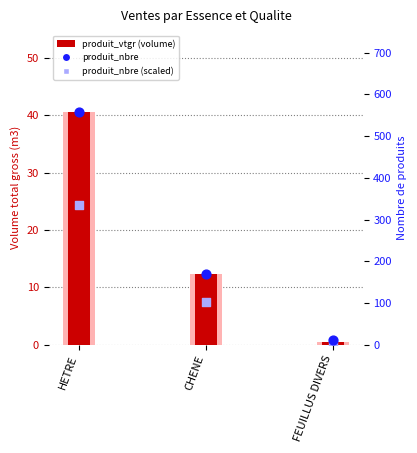

Which series reaches the minimum Y coordinate?

produit_vtgr